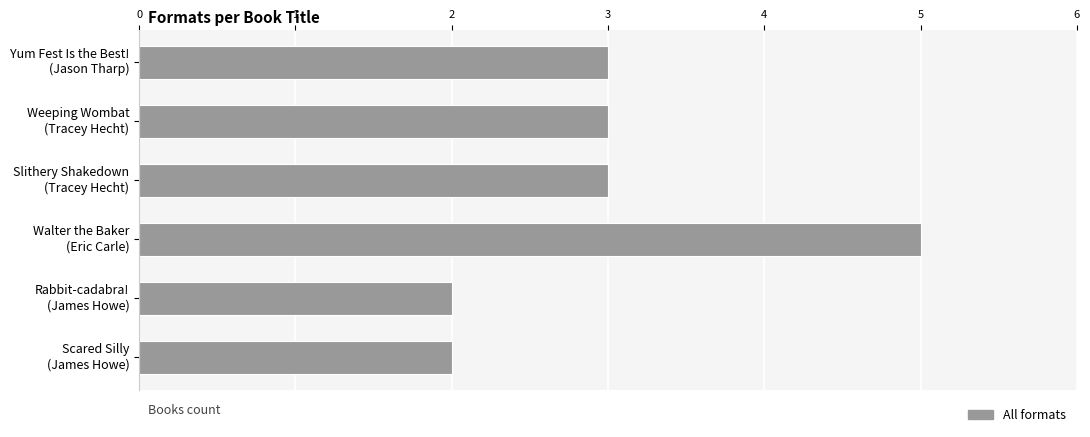

Does the chart contain stacked bars?

No